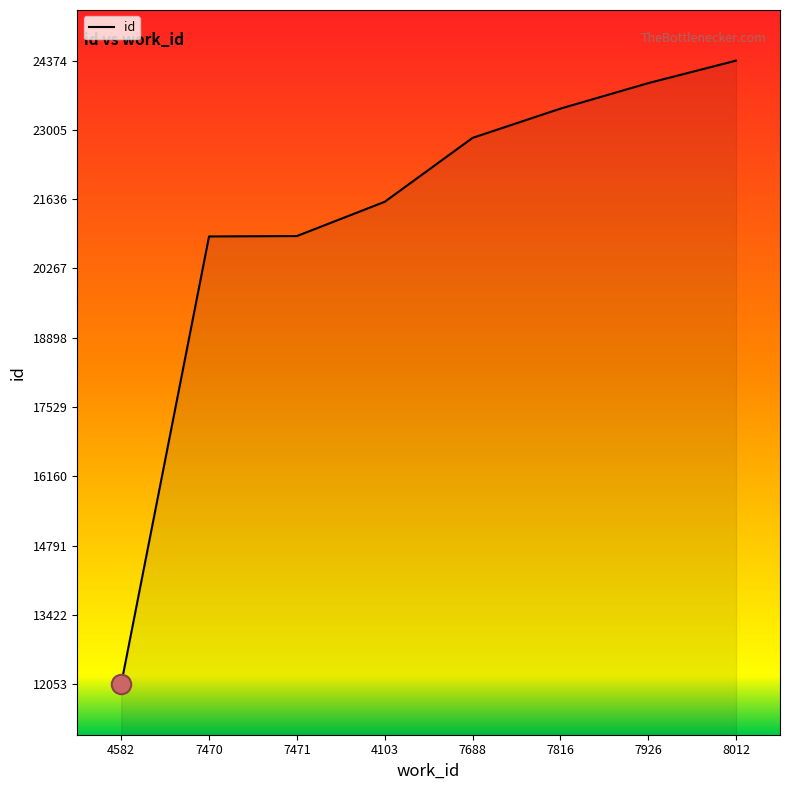

What value does the data have at 4582, to the nearest 50?

12050